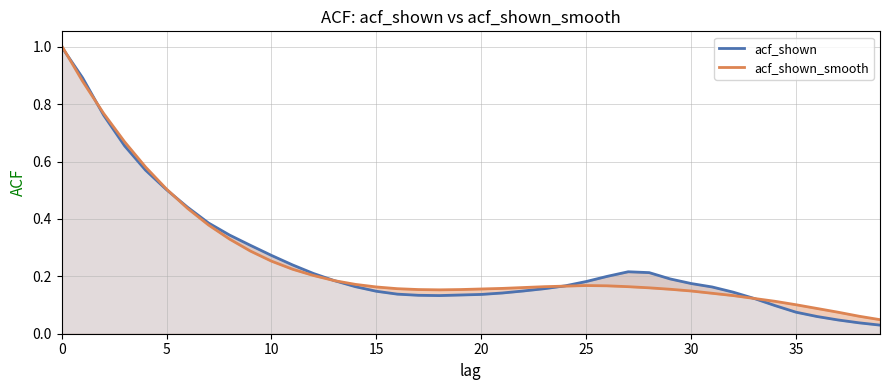

How many interior local peaks does the acf_shown series have?

1